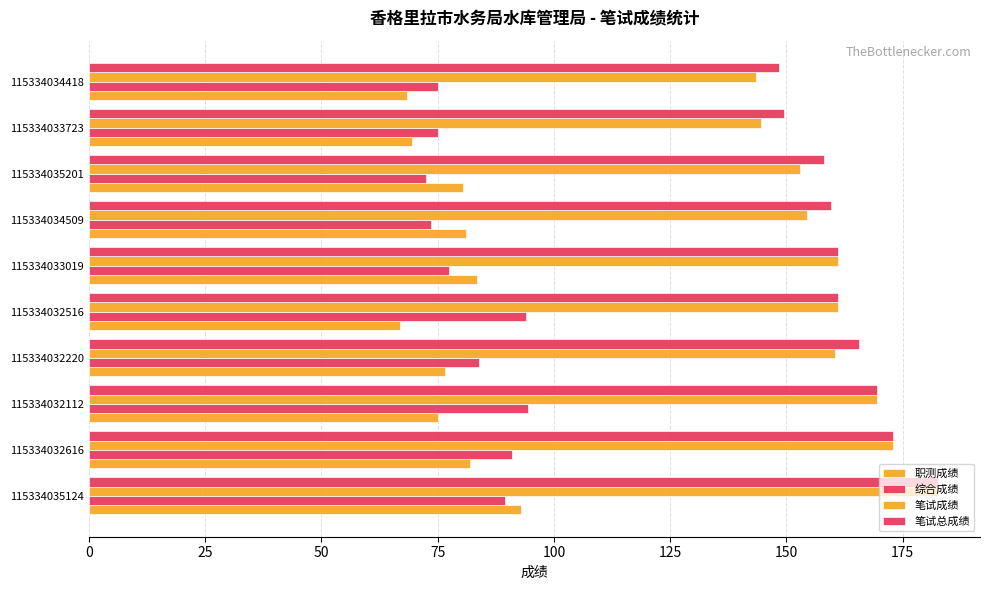

Count the number of categories in the chart.

10